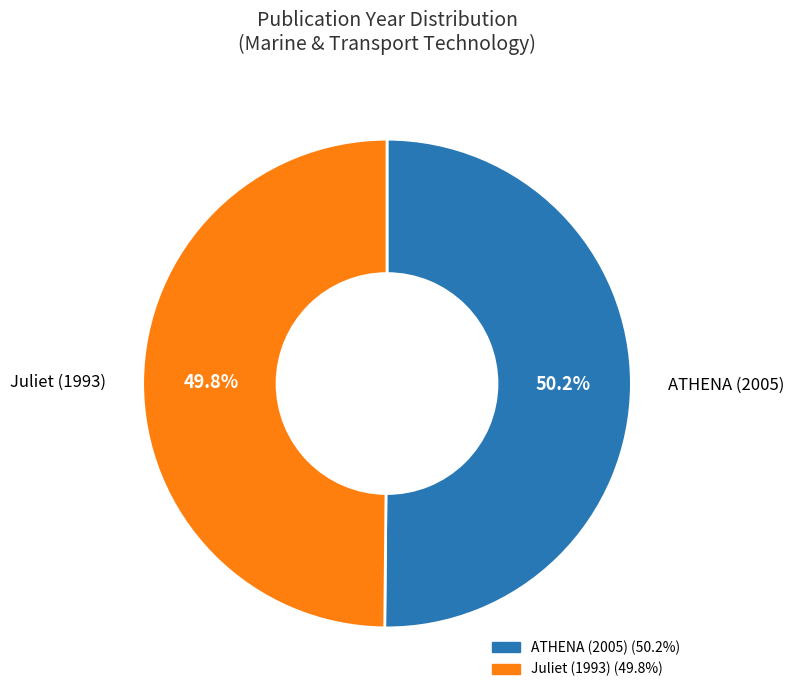

What percentage is the Juliet (1993) slice, to the nearest percent?

50%